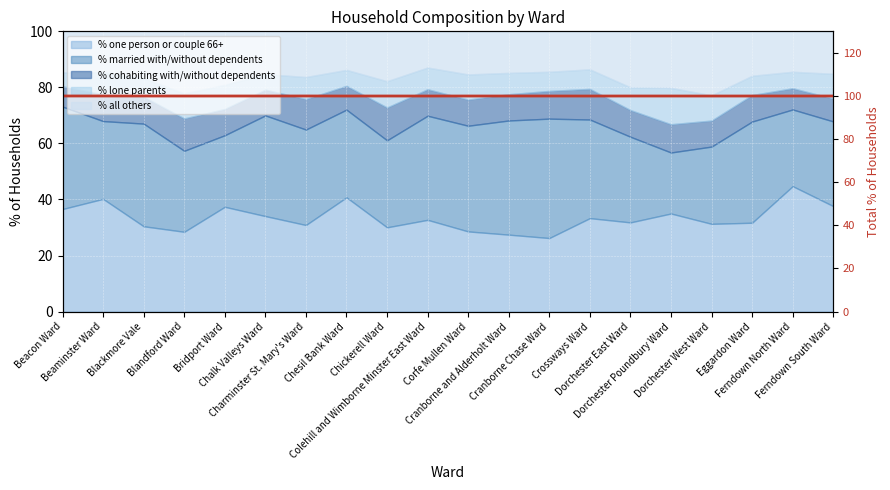

What is the average value?

100.0